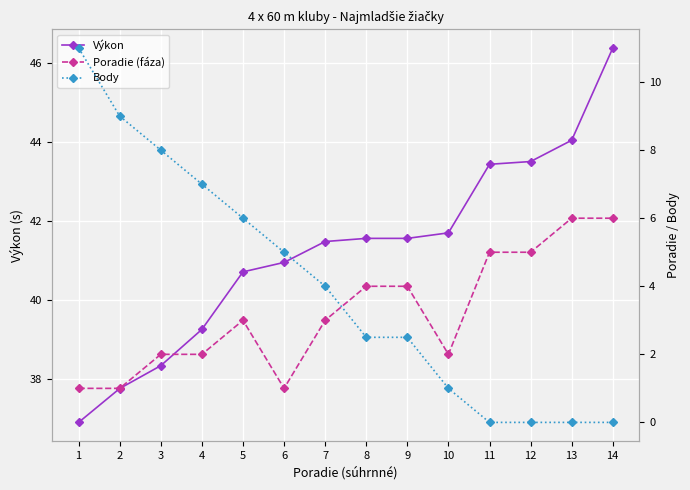

What is the approximate value of Body at 8?

2.5